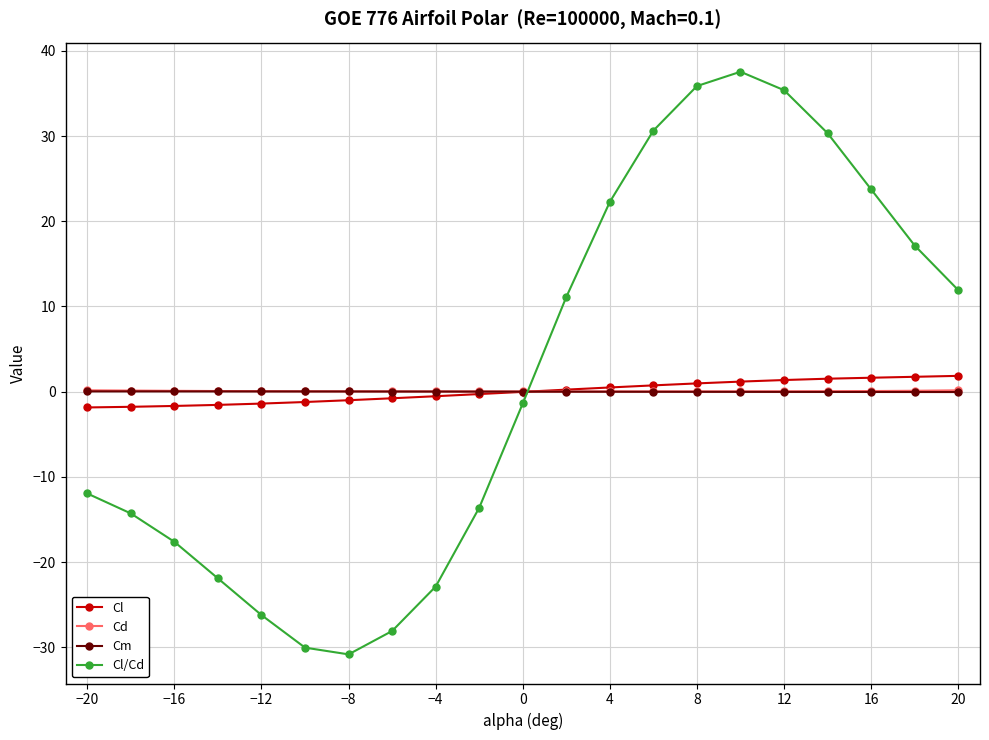

Which series has the largest range (max minus min)?

Cl/Cd